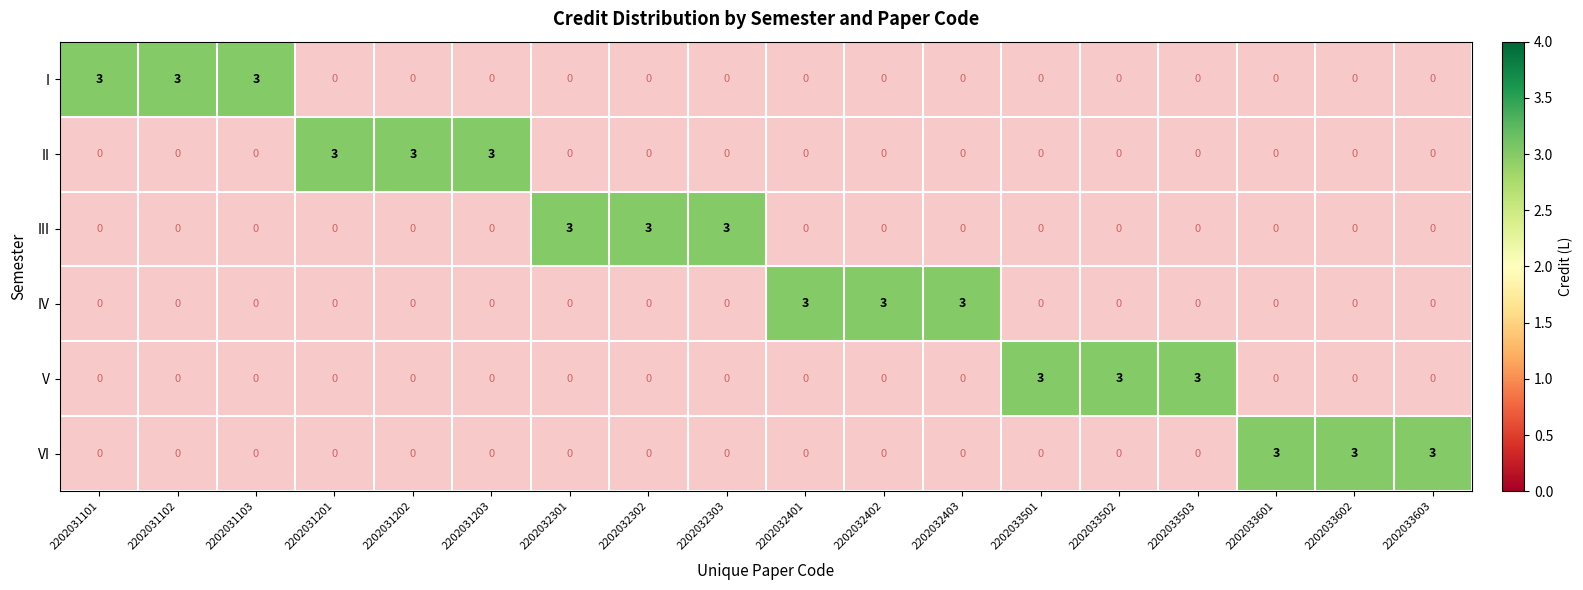

What is the maximum value shown in the chart?

3